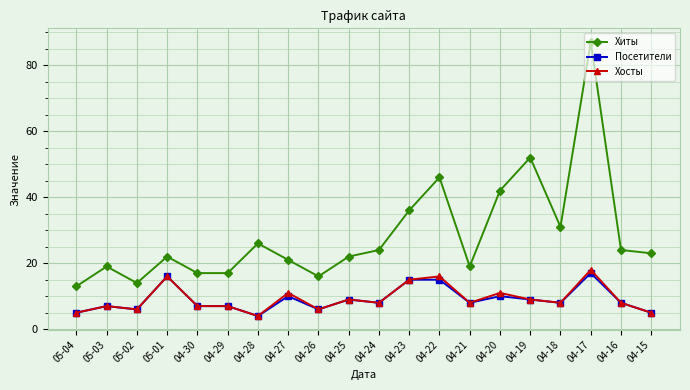

Is this an area chart (filled region under the line)?

No